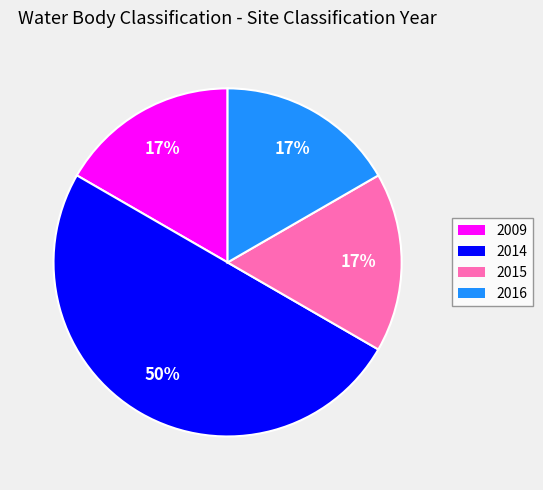

How many segments does this pie chart have?

4